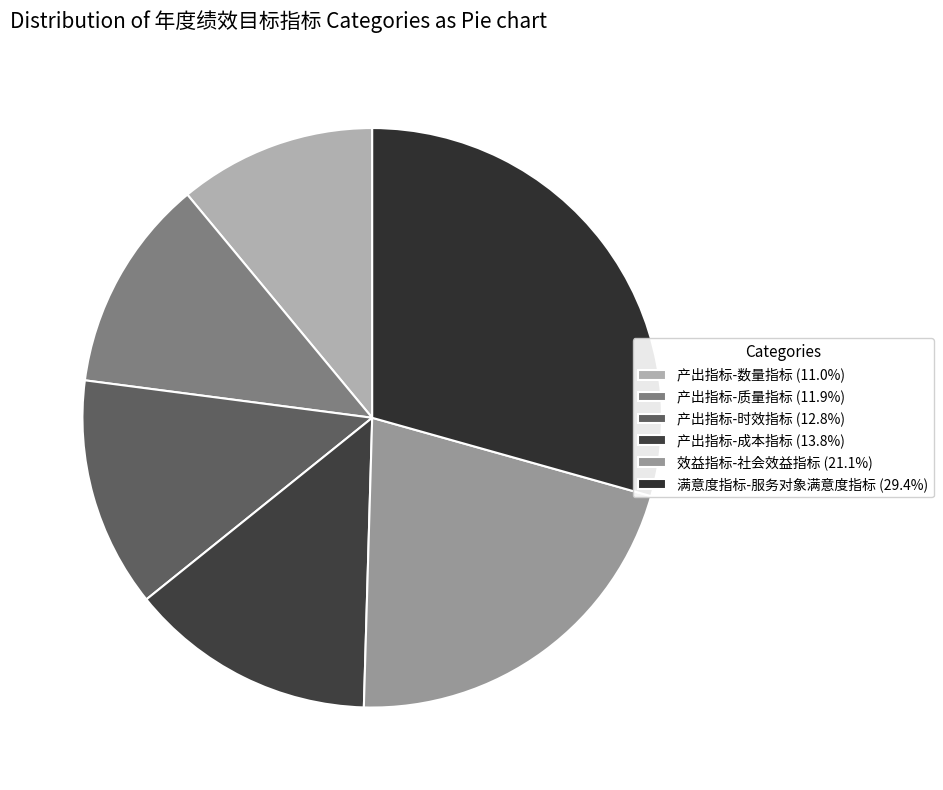

To the nearest percent, what portion does 产出指标-成本指标 represent?

14%